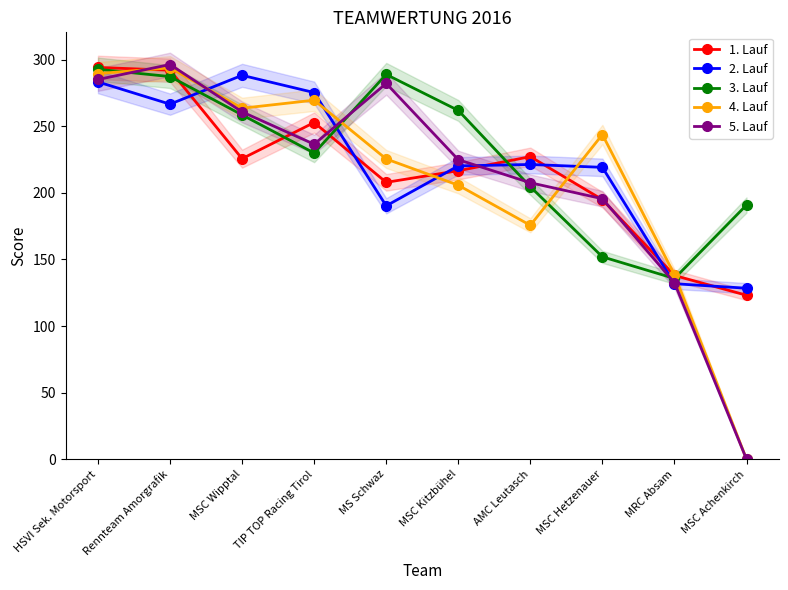

How many interior local valleys does the 4. Lauf series have?

2